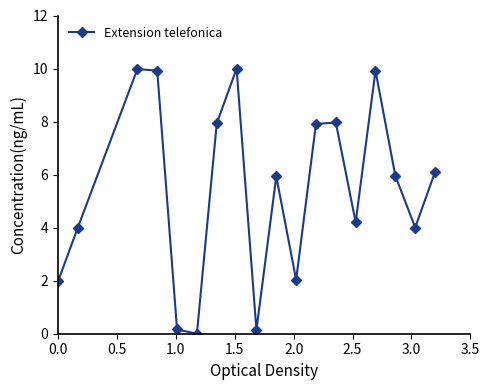

How many positive values are there?

17